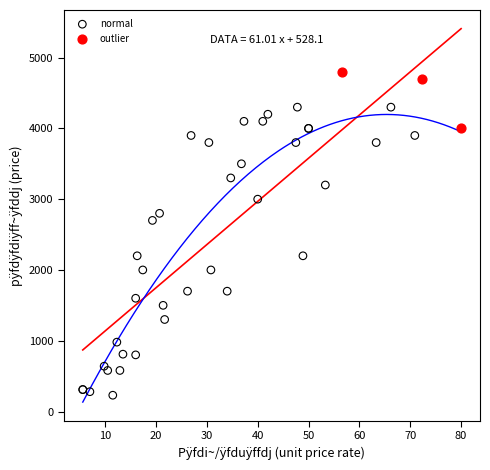

Which series has the largest Y range (max minus min)?

normal